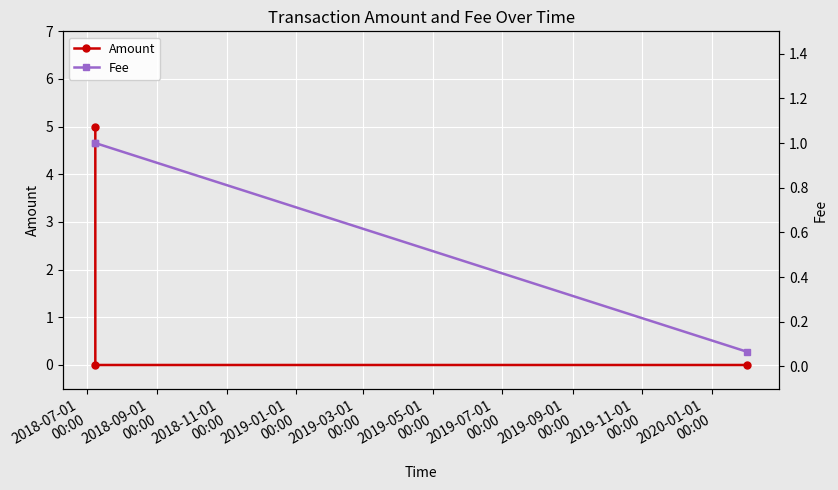

How many Amount values are between 0 and 5?

3